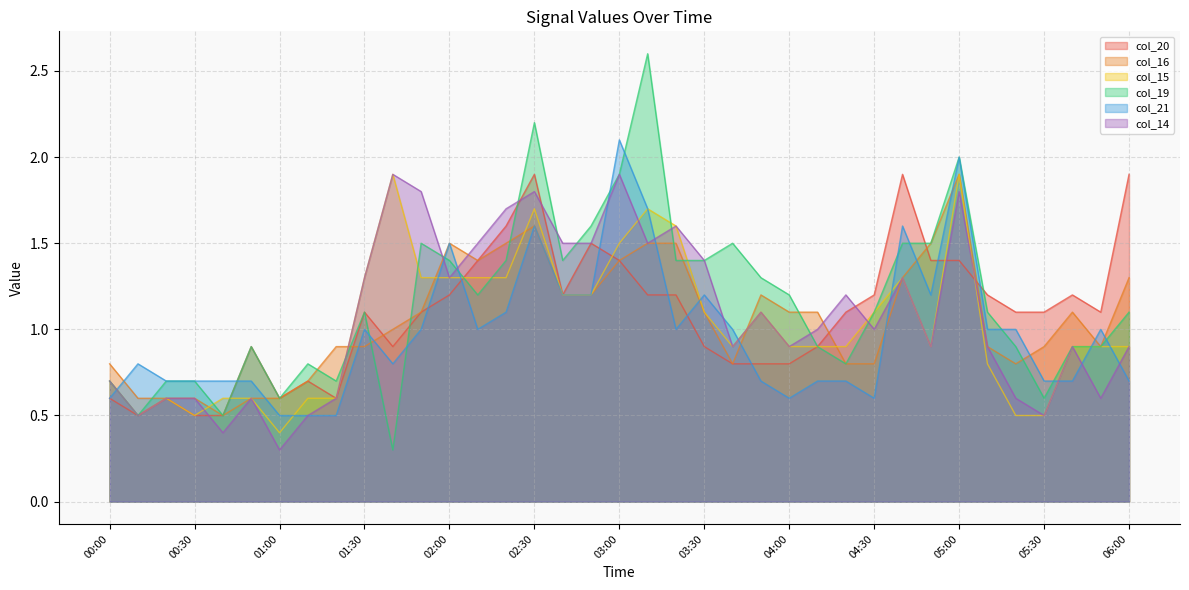

How many interior local valleys does the col_15 series have?

5